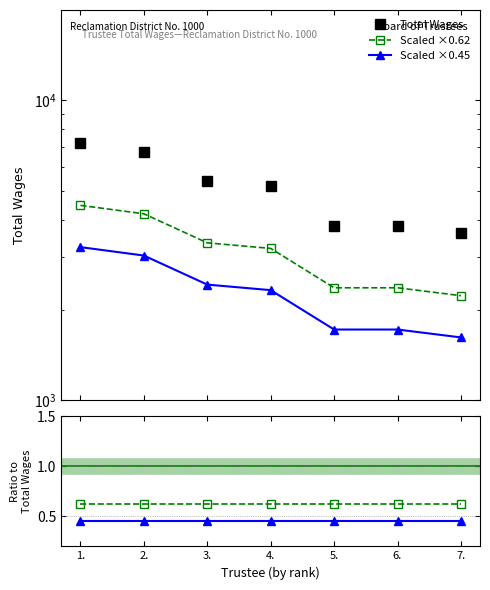

What is the ratio of the value at 7. to the value at 1.?

0.5